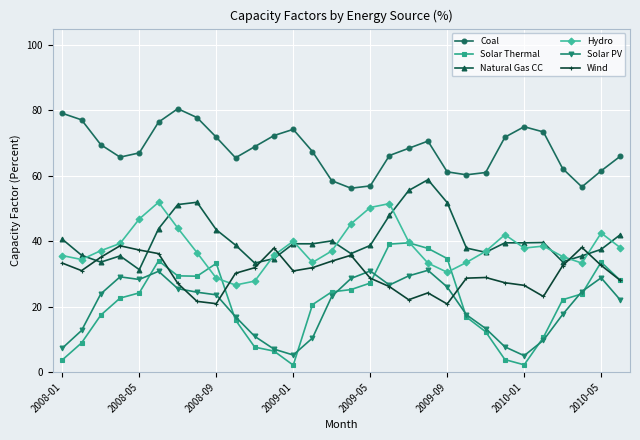

Count the number of categories in the chart.

30